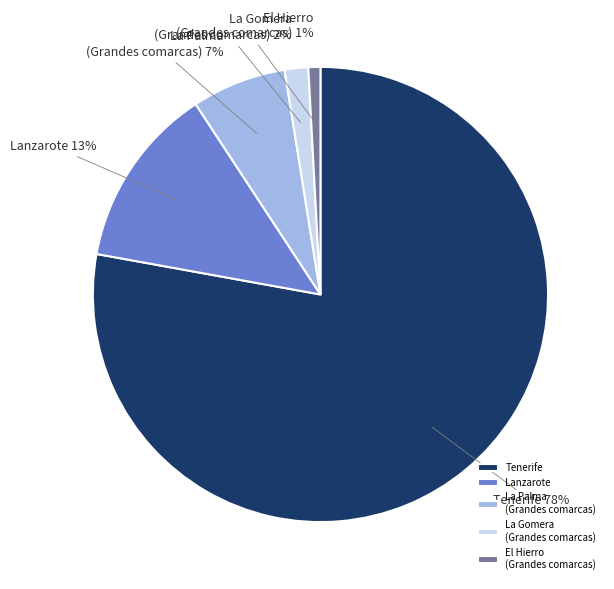

Combined, do El Hierro (Grandes comarcas) and Lanzarote account for over 50%?

No